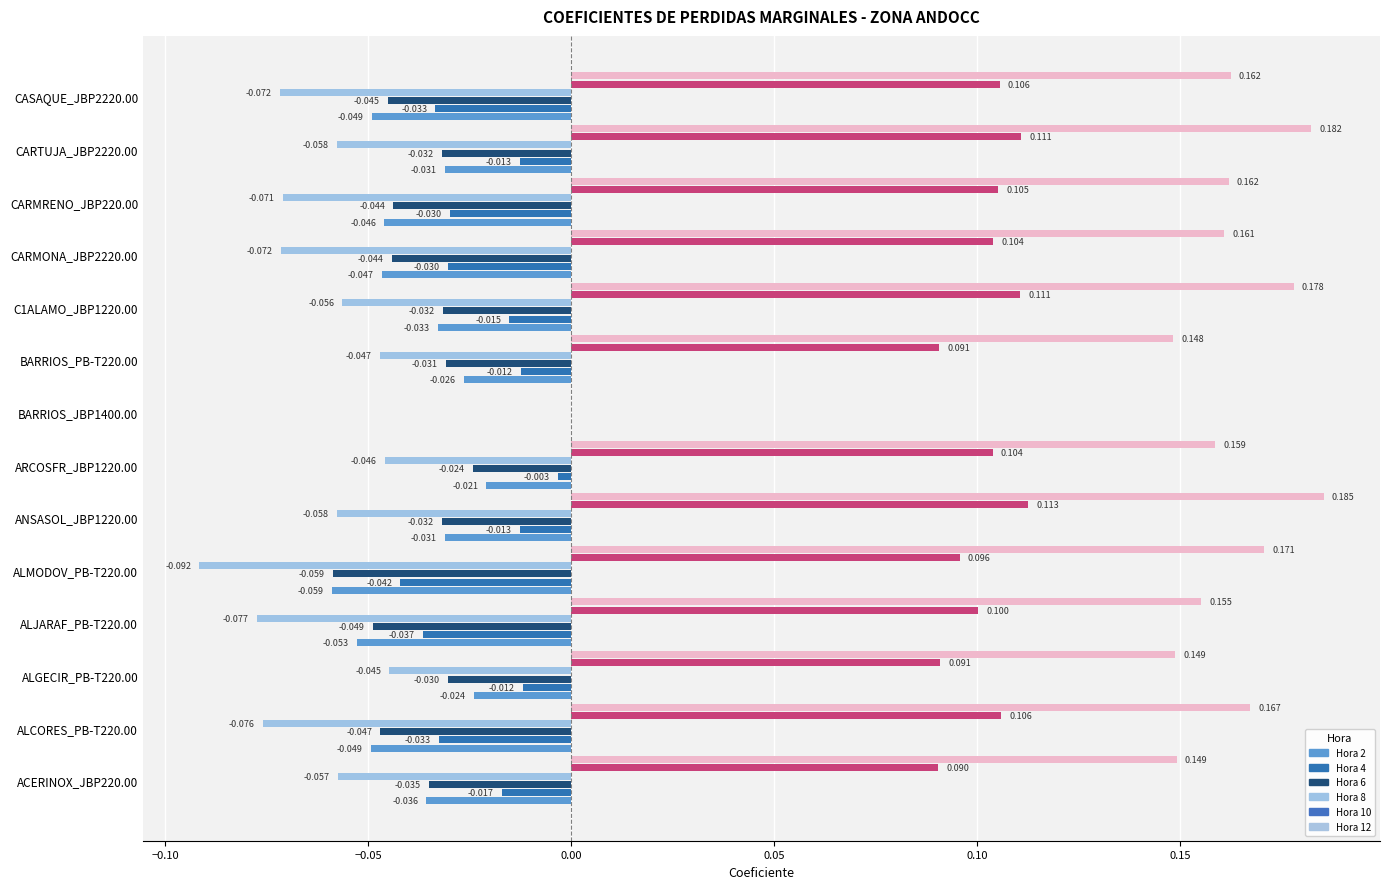

How many series are shown in this chart?

6